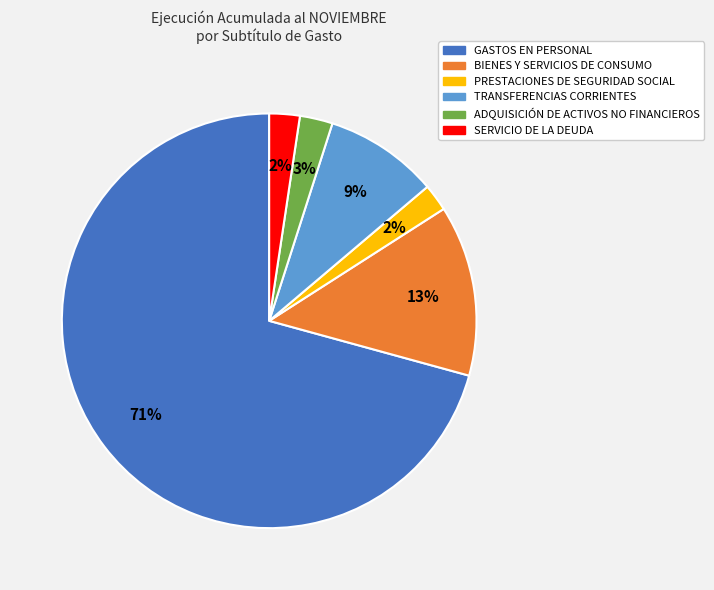

To the nearest percent, what is the combined percentage of TRANSFERENCIAS CORRIENTES and GASTOS EN PERSONAL?

80%